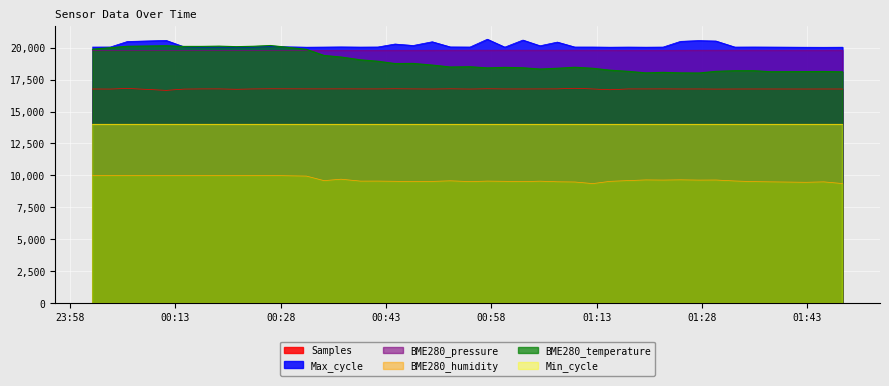

Between 2023/10/14 01:20:00 and 2023/10/14 01:07:24, which is larger?

2023/10/14 01:07:24